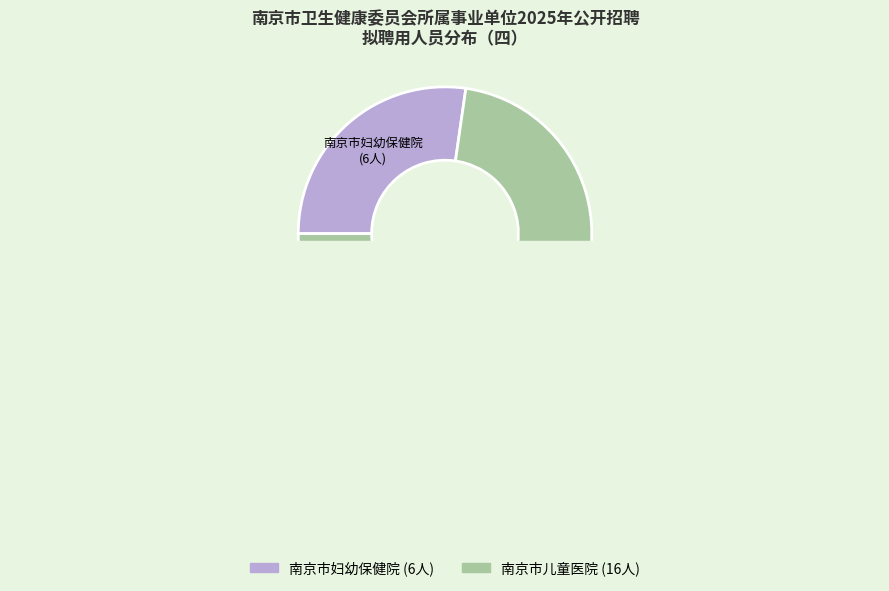

What is the change in value from 南京市妇幼保健院 to 南京市儿童医院?

+10